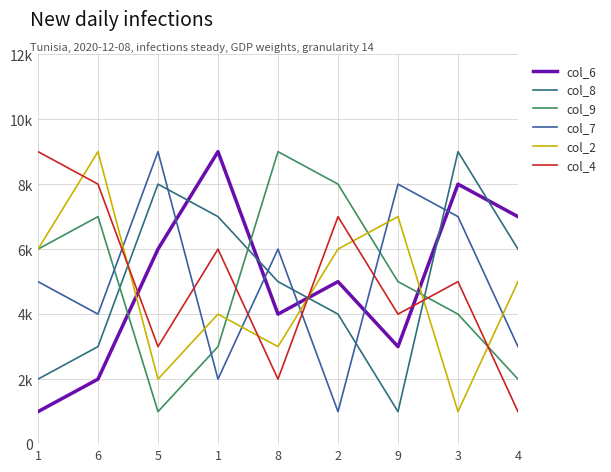

Is this an area chart (filled region under the line)?

No